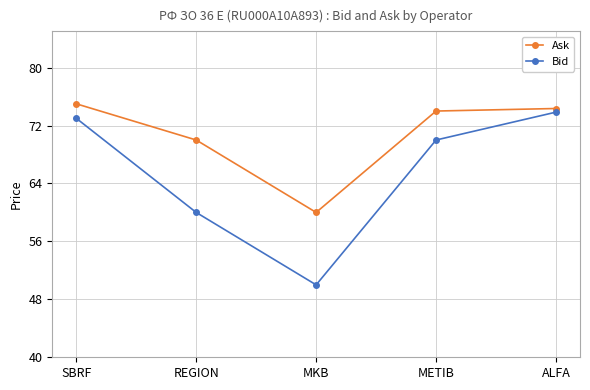

At how many categories does at least one series exceed 64?

4